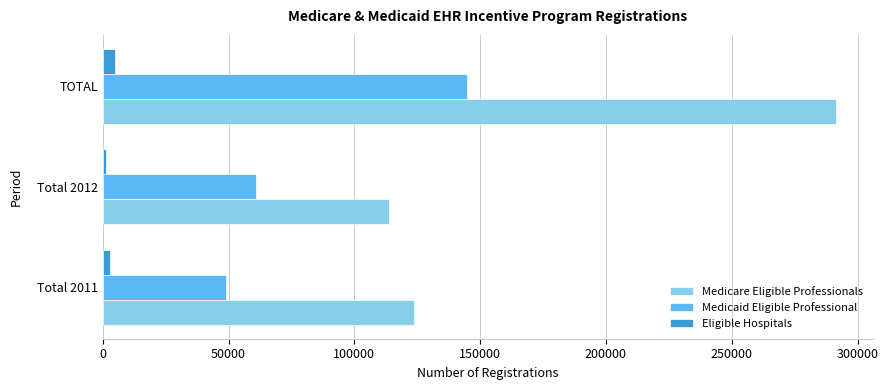

Which series changed the most between Total 2012 and TOTAL?

Medicare Eligible Professionals